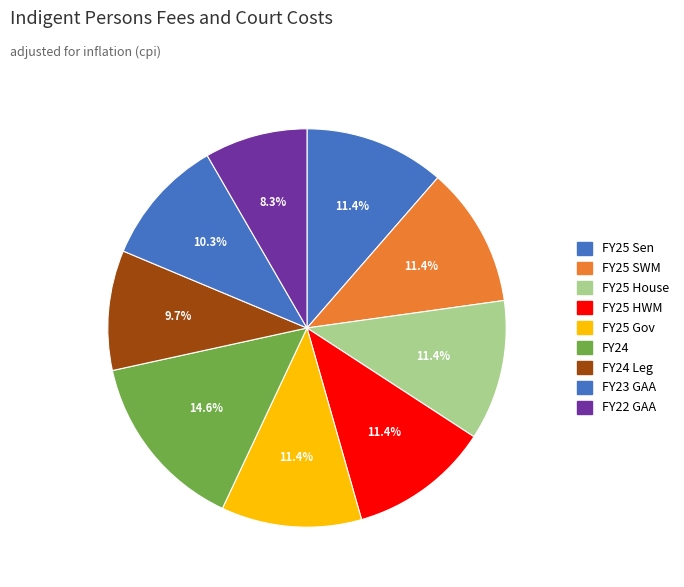

Which slice is the smallest?

FY22 GAA